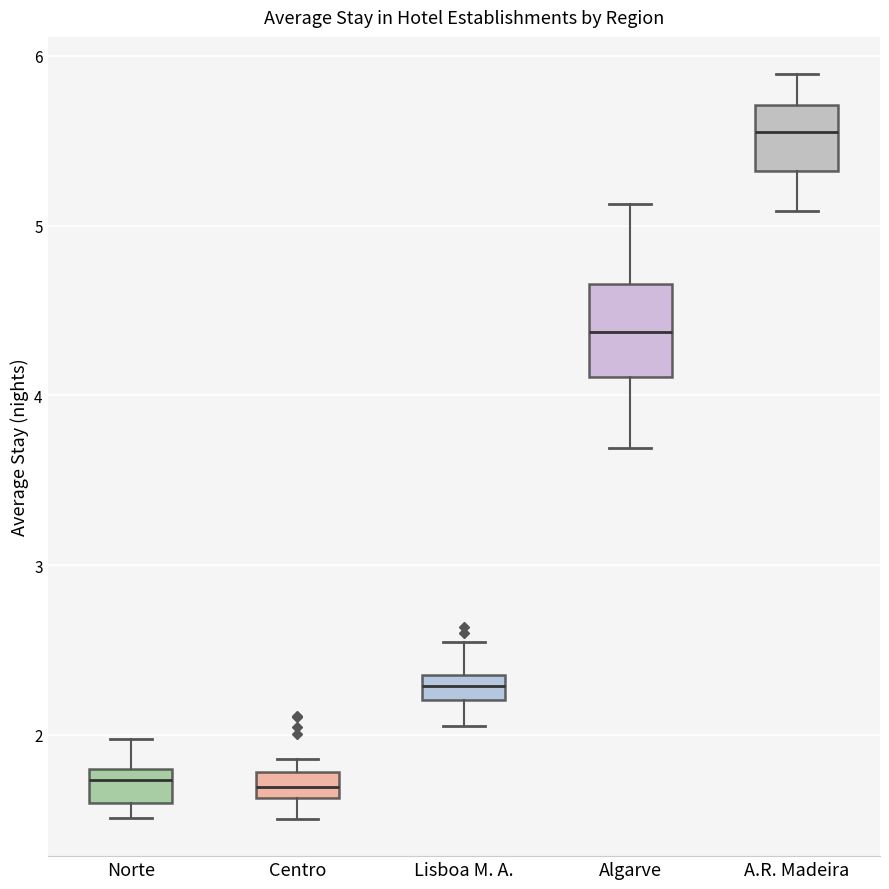

Which box is the tallest, from its lower edge to its upper edge?

Algarve